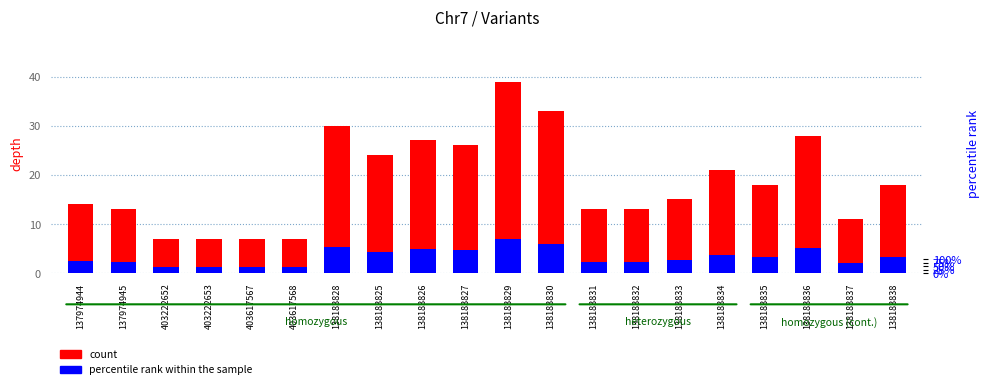

List the labels in order of percentile rank within the sample value, smallest first.

403222652, 403222653, 403617567, 403617568, 138183837, 137974945, 138183831, 138183832, 137974944, 138183833, 138183835, 138183838, 138183834, 138183825, 138183827, 138183826, 138183836, 138183828, 138183830, 138183829